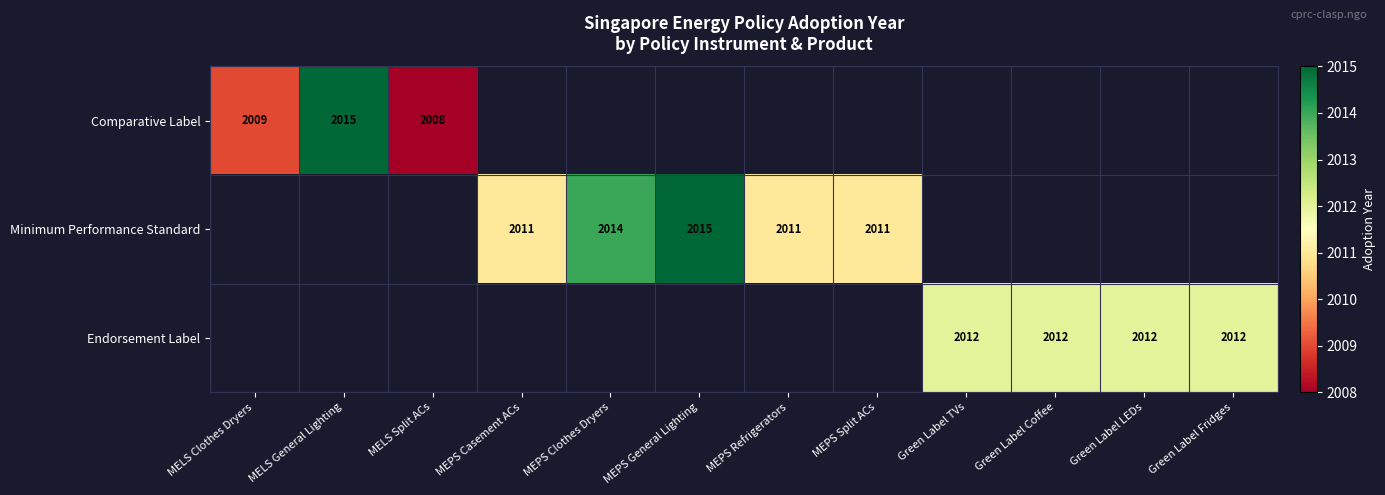

Between MEPS Split ACs and MEPS Casement ACs, which is larger?

MEPS Casement ACs